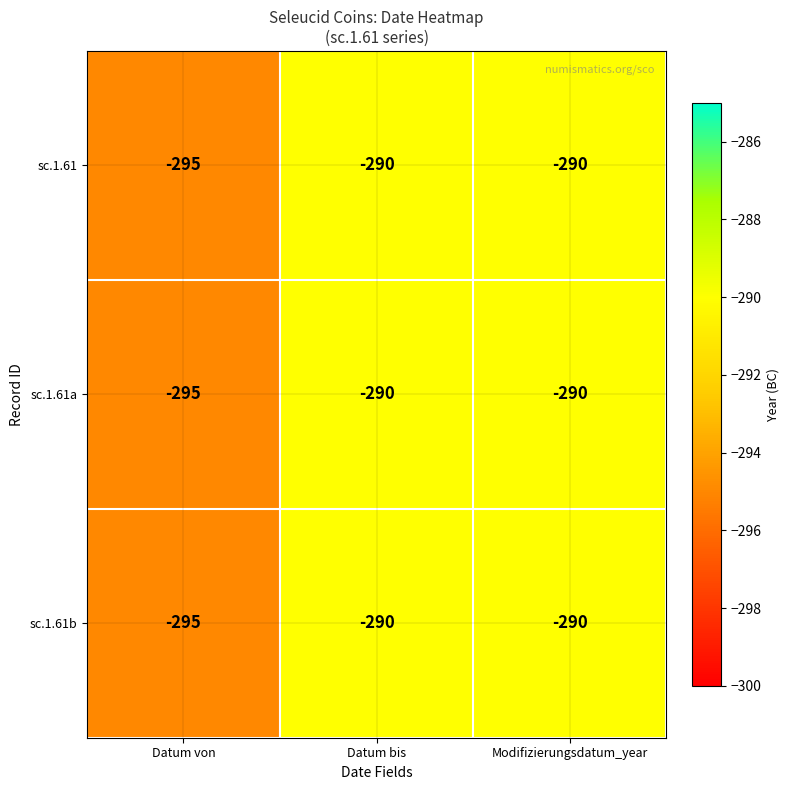

Is the value of sc.1.61a at Datum bis greater than the value of sc.1.61 at Datum von?

Yes